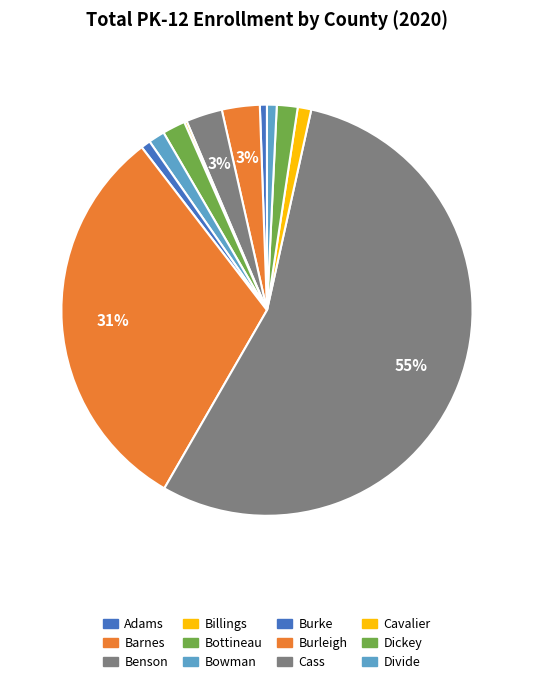

How much of the chart is everything except Adams?

99.4%